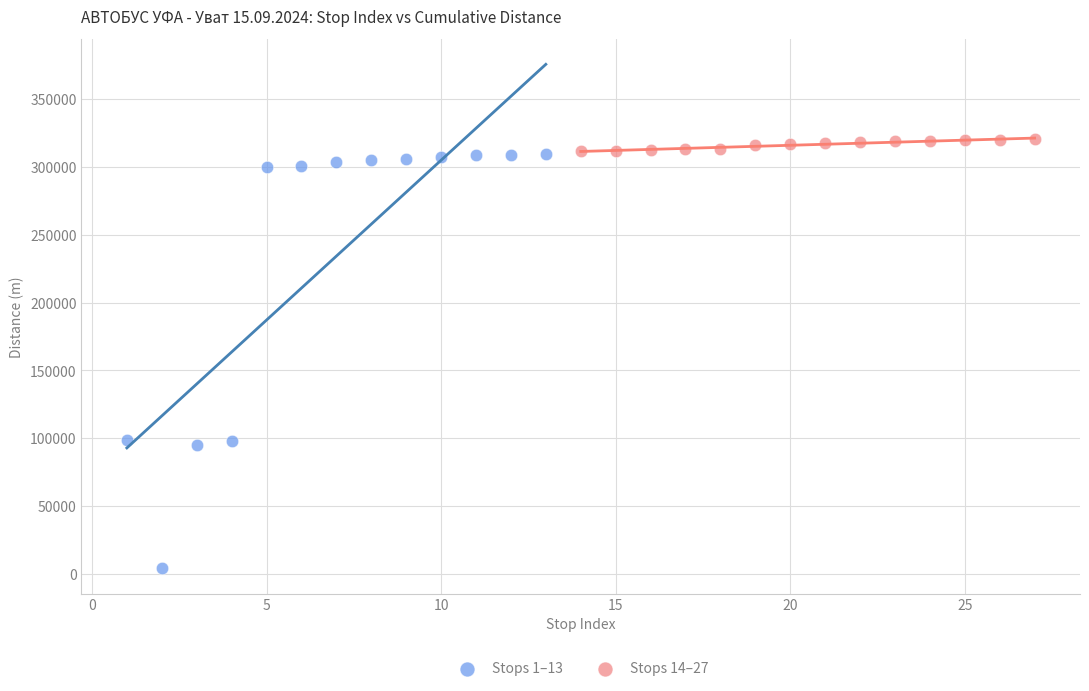

Which series has the largest Y range (max minus min)?

Stops 1–13